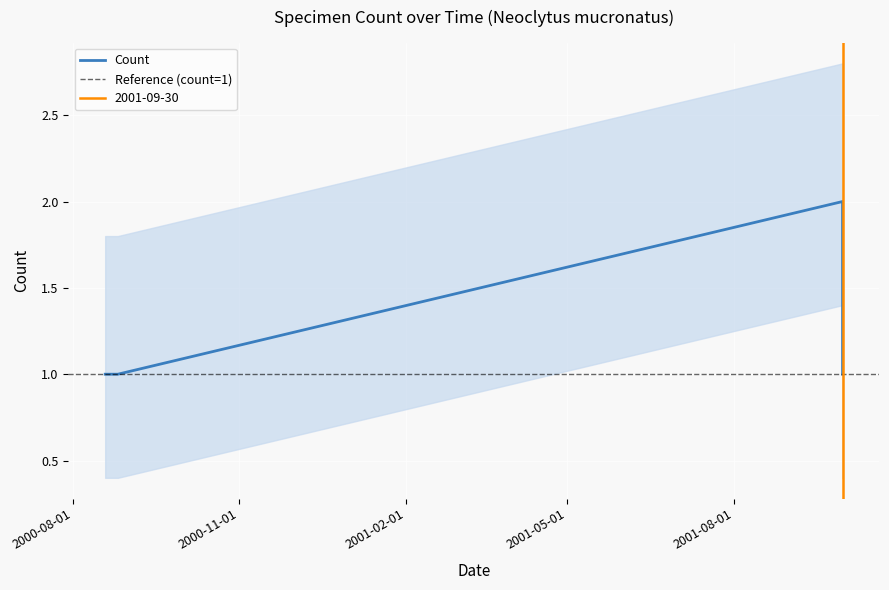

Count the number of values greater than 1.

1